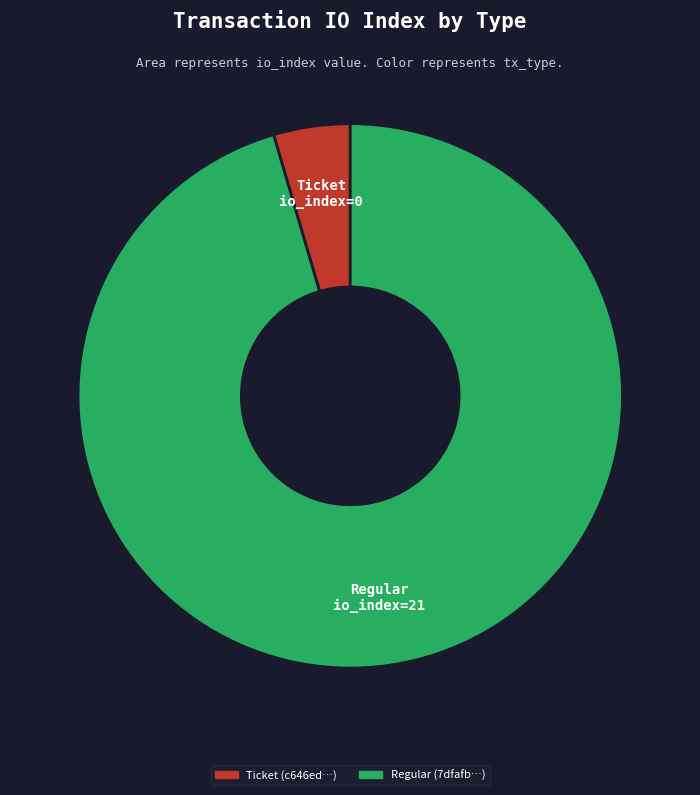

Is there a majority slice in this chart?

Yes